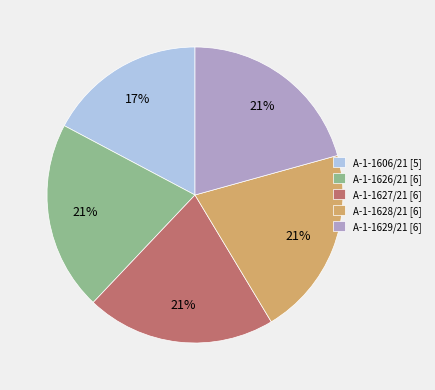

How many slices are in this pie chart?

5